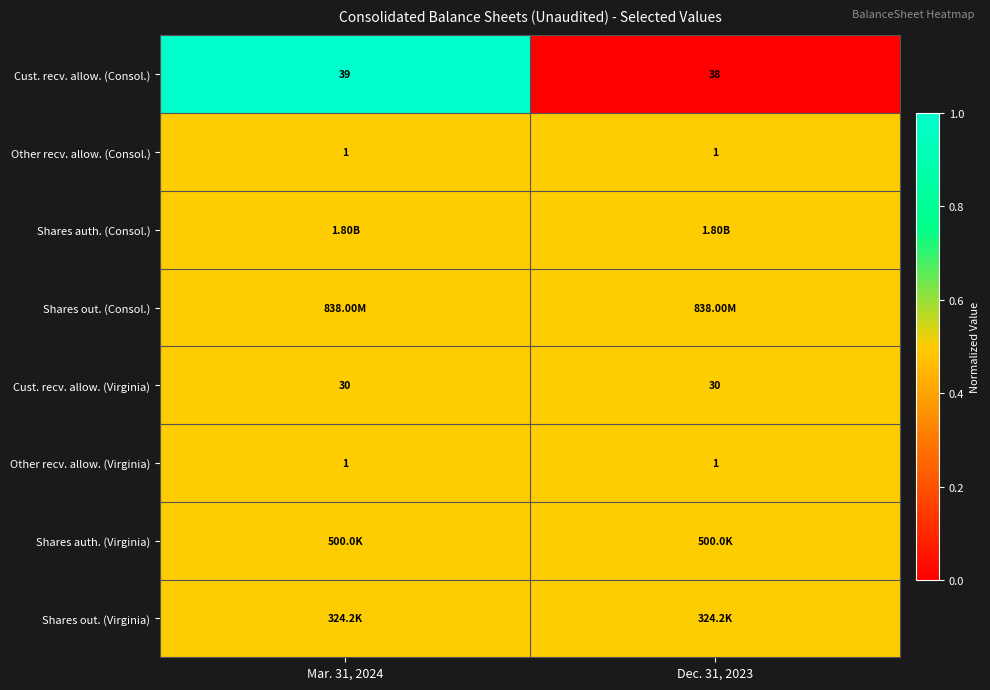

What is the sum of all Other recv. allow. (Consol.) values?

2.0